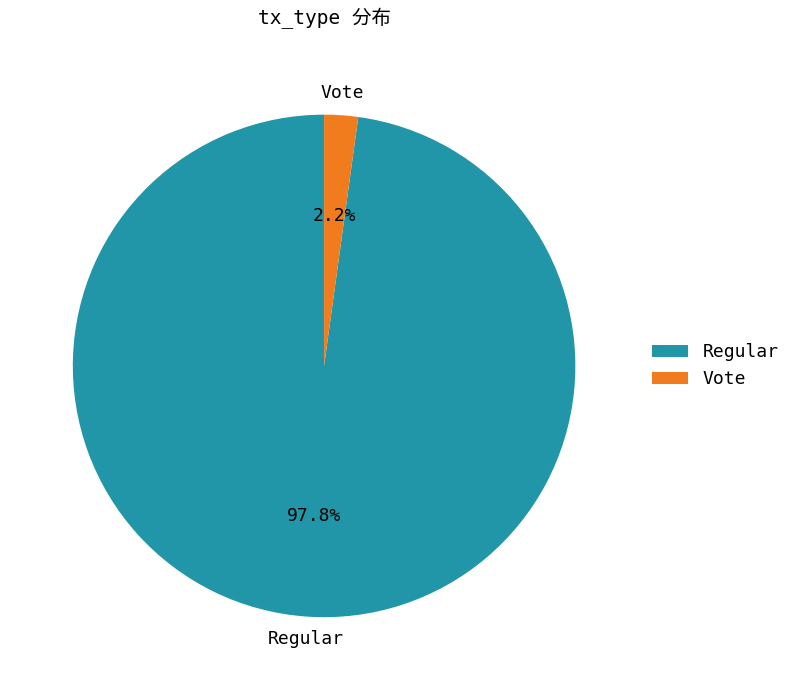

What percentage is the Vote slice, to the nearest percent?

2%